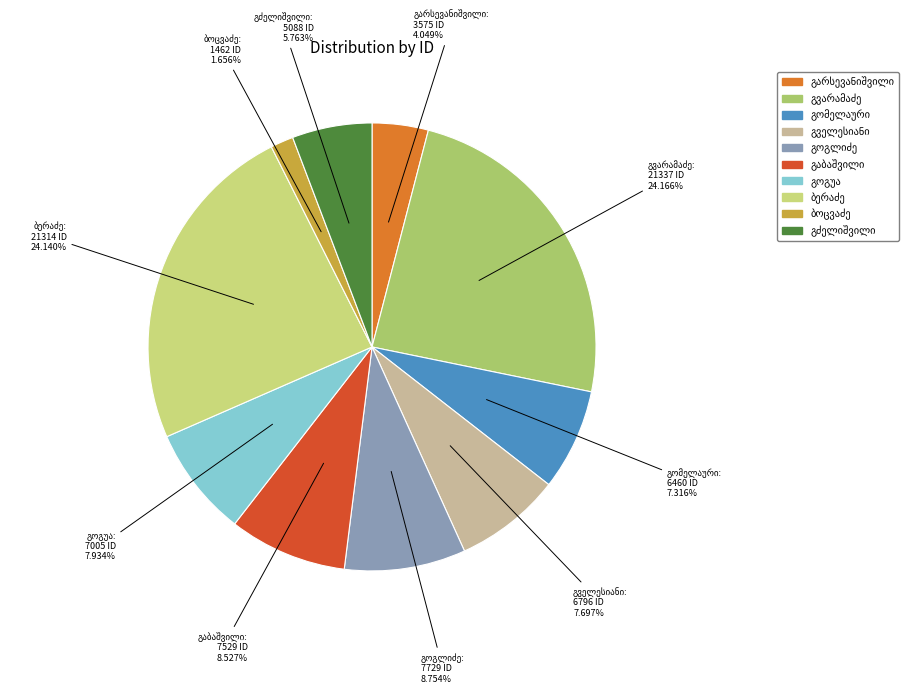

How many slices are in this pie chart?

10